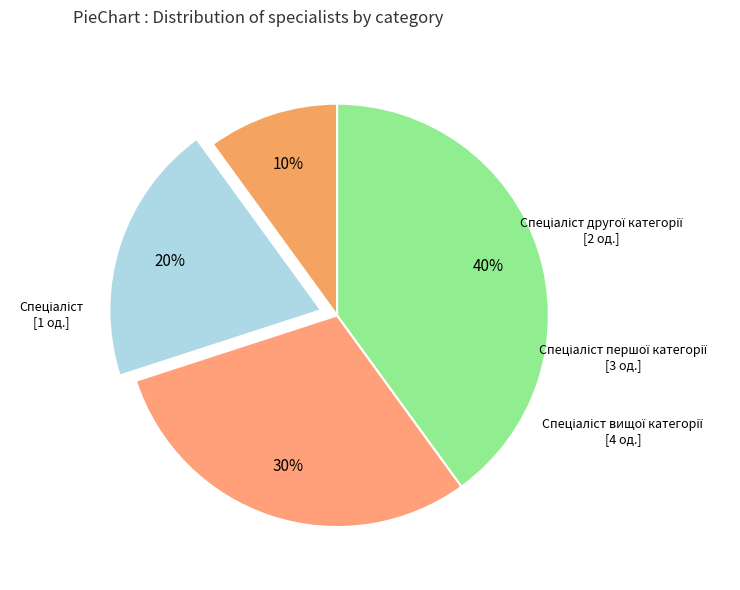

Count the number of slices in the pie.

4